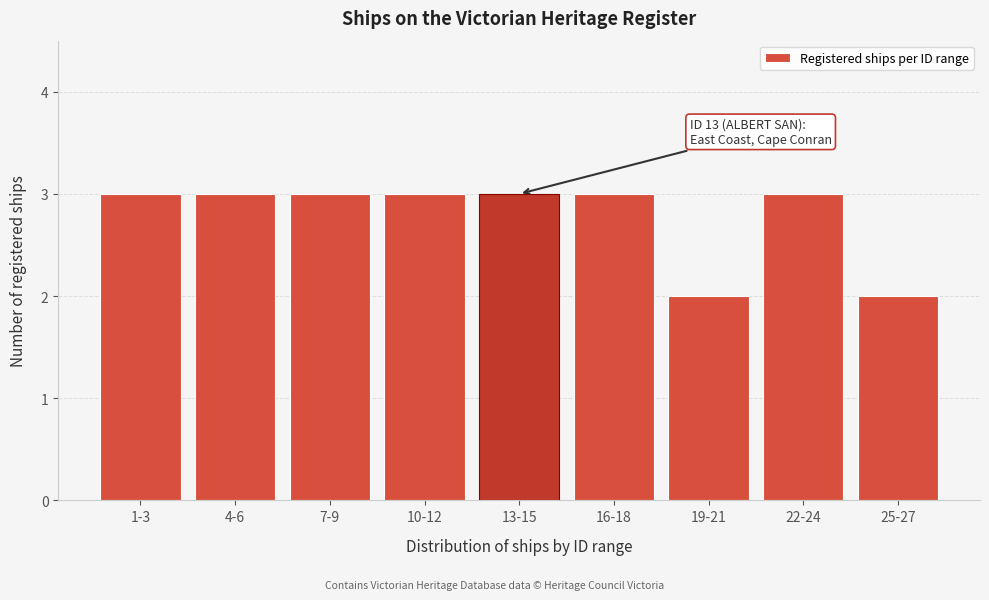

Reading left to right, transcribe all the data shown in this chart.

1-3=3	4-6=3	7-9=3	10-12=3	13-15=3	16-18=3	19-21=2	22-24=3	25-27=2